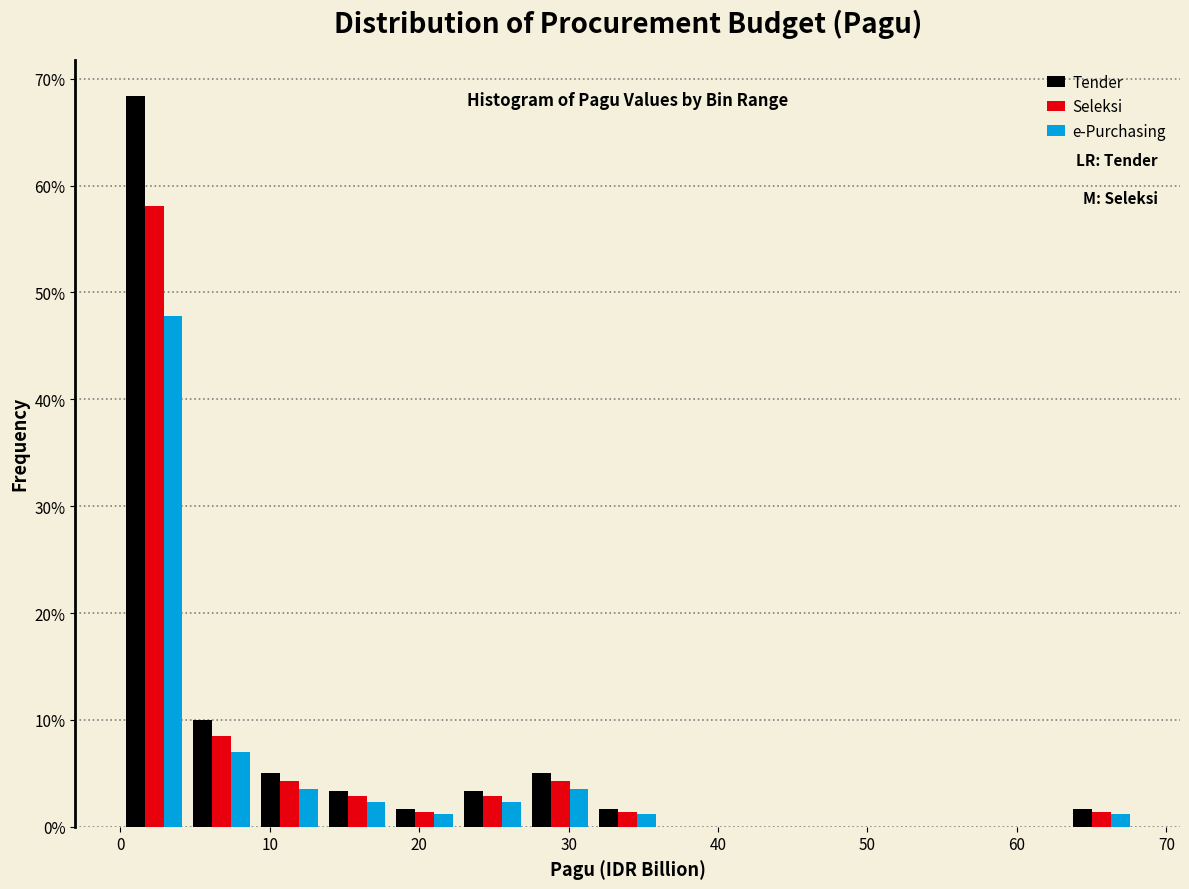

What is the height of the Seleksi bar covering 27 to 32 on the x-axis? Neither the bar edges nor the heights are printed on the chart, so give them approximately, as read against the axes.

4